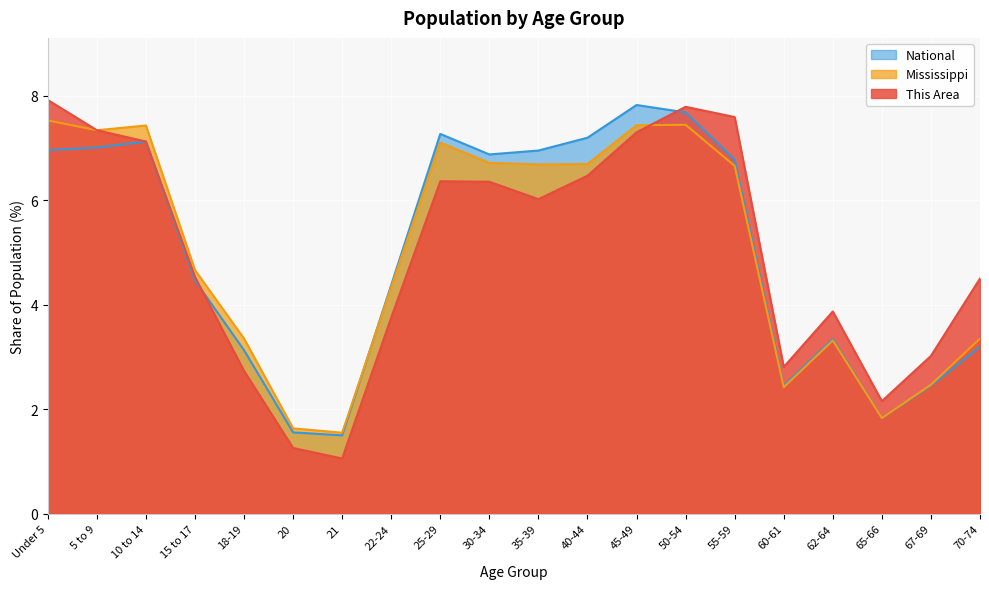

Where is the first local minimum for National?

21